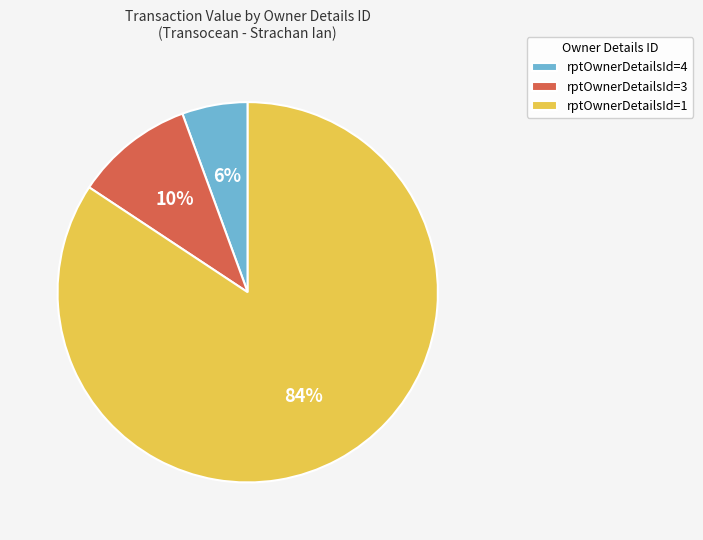

Rank the categories by value from lowest to highest.

rptOwnerDetailsId=4, rptOwnerDetailsId=3, rptOwnerDetailsId=1